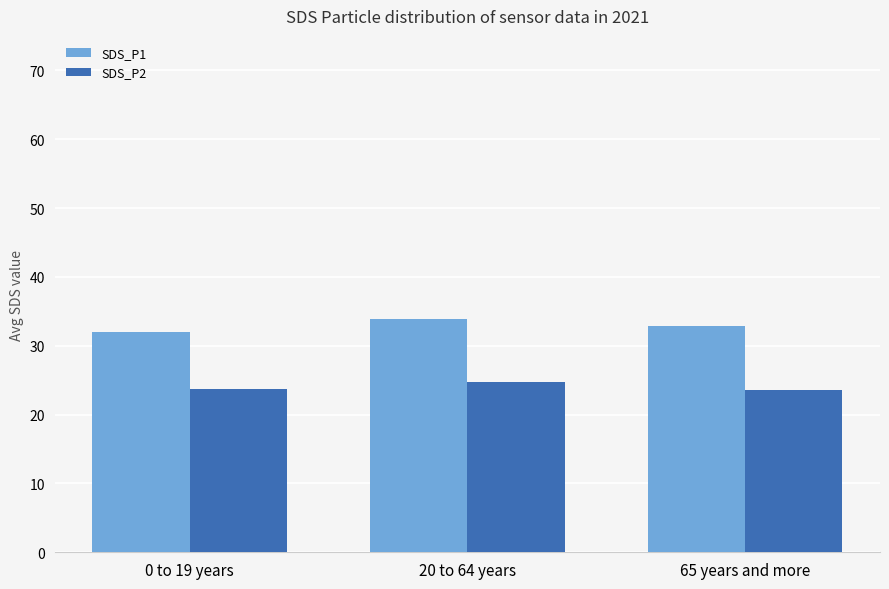

What value does the SDS_P1 series have at 65 years and more?

32.8